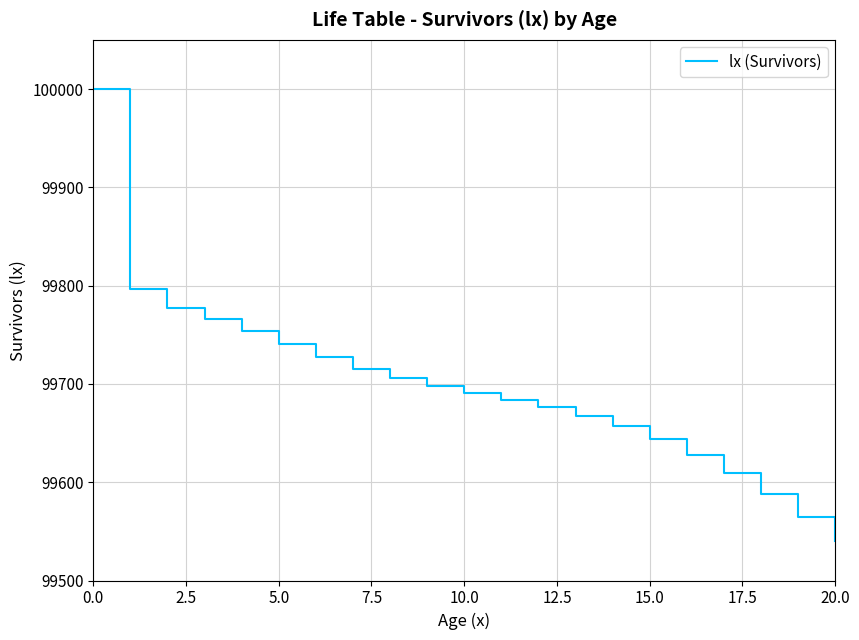

How many data points are above 99690?

11